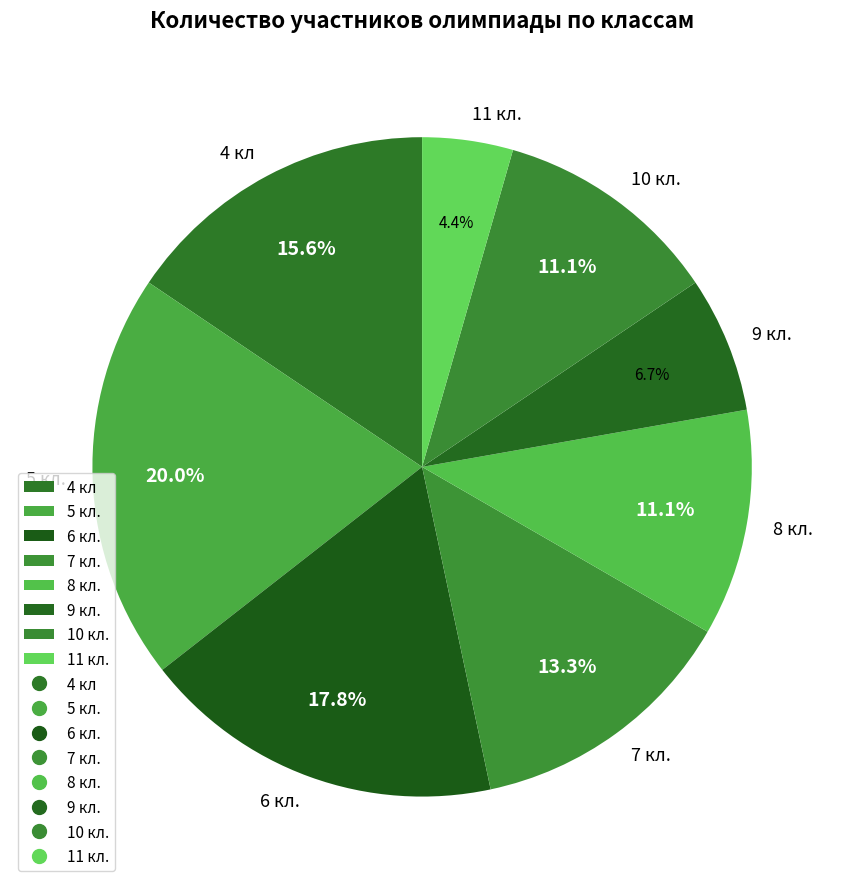

True or false: 11 кл. accounts for 4% of the total.

True